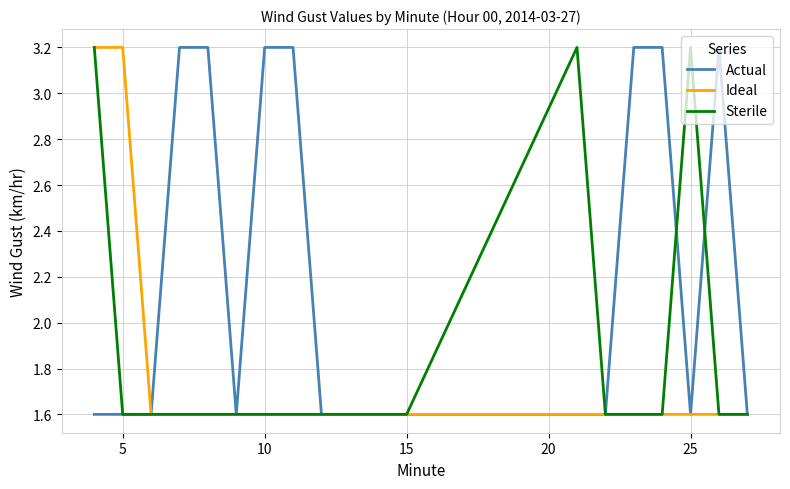

What is the highest value of the Ideal series?

3.2